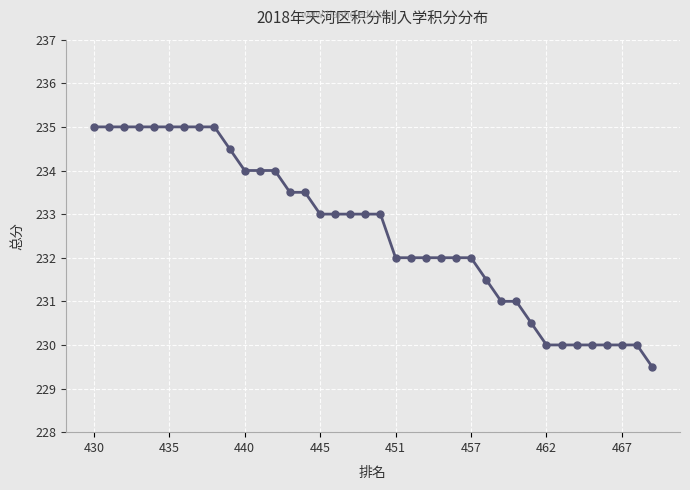

Count the number of data series in this chart.

1